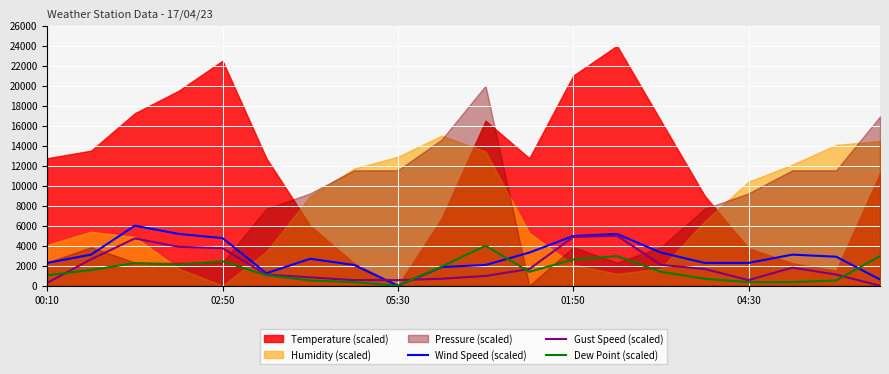

In Gust Speed (scaled), how many points are higher than both neighbors (excluding endpoints)?

3